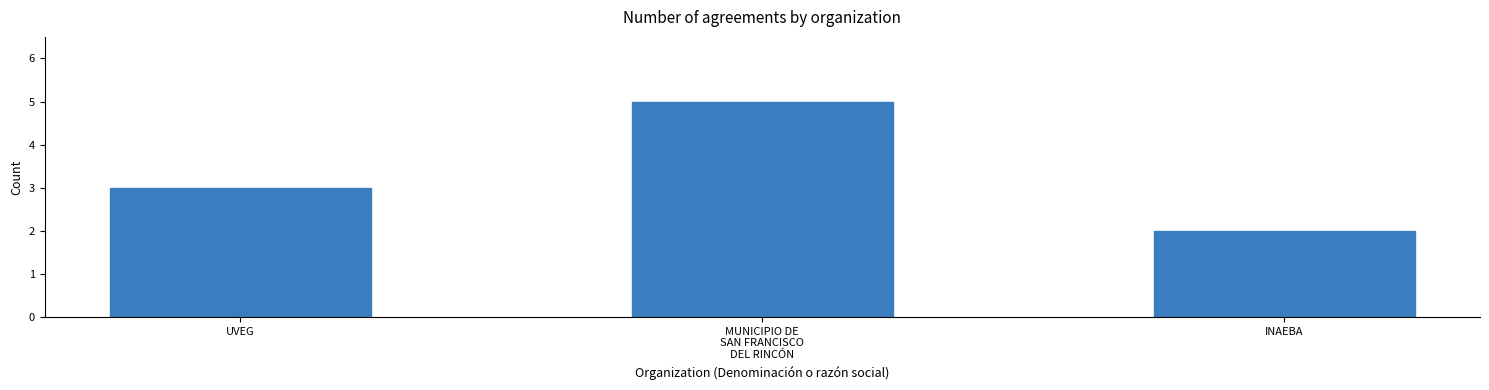

The value at UVEG is 3. True or false?

True